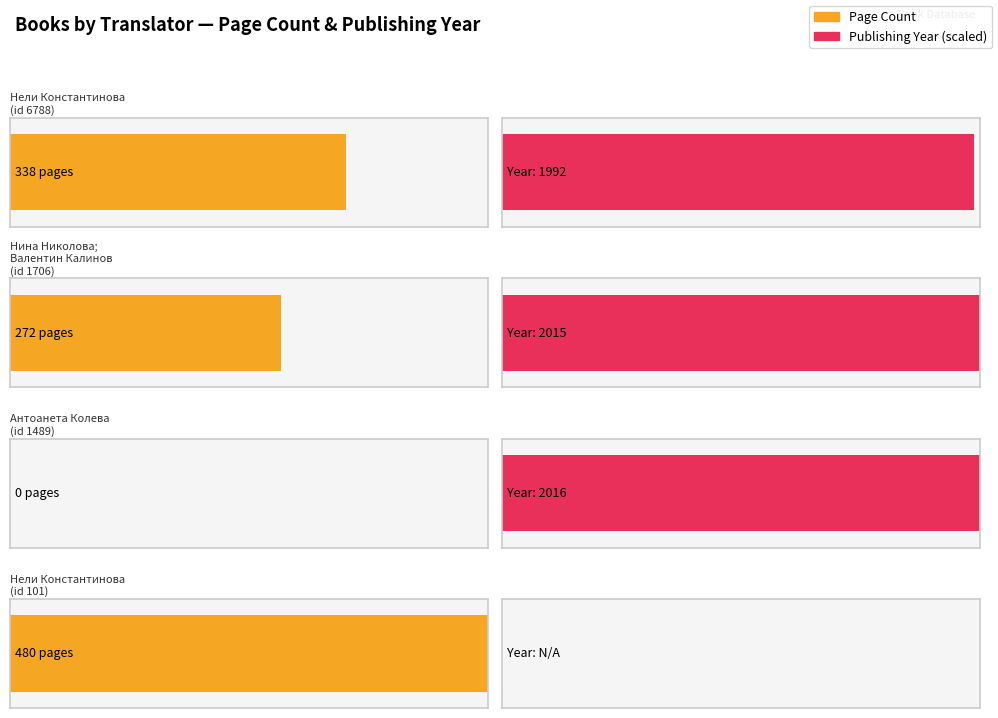

Approximately how many times larger is the value at Нели Константинова (2) compared to Нина Николова; Валентин Калинов?

1.8